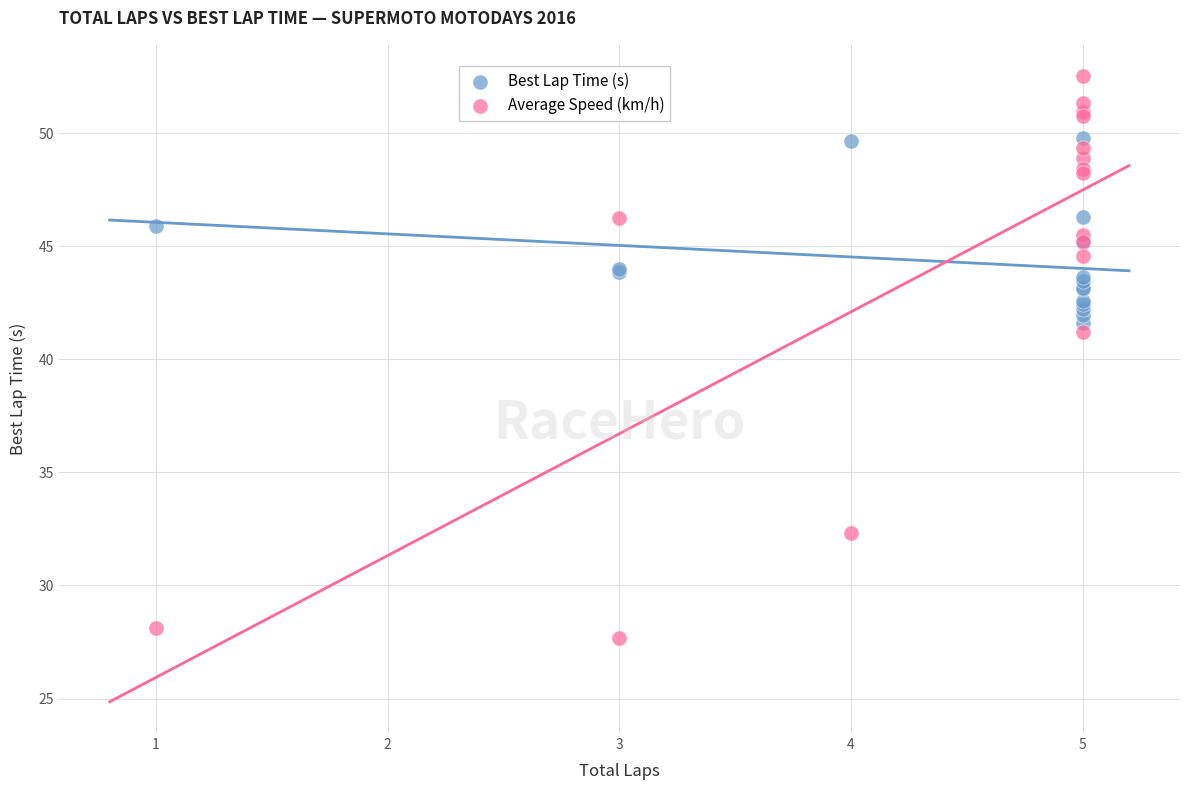

Which series contains the lowest Y value?

Average Speed (km/h)